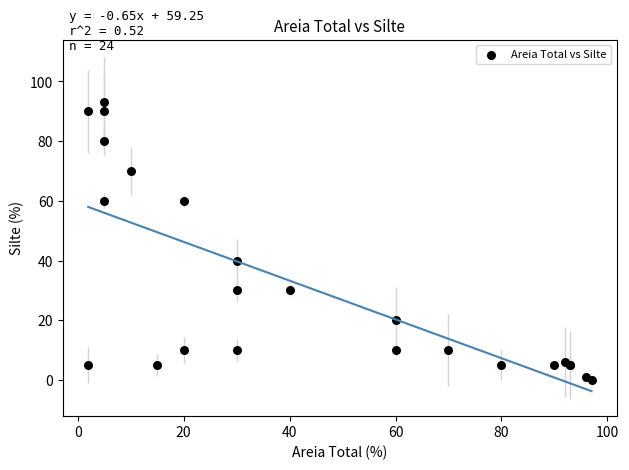

What Y value in the scatter plot is closest to 46?

40